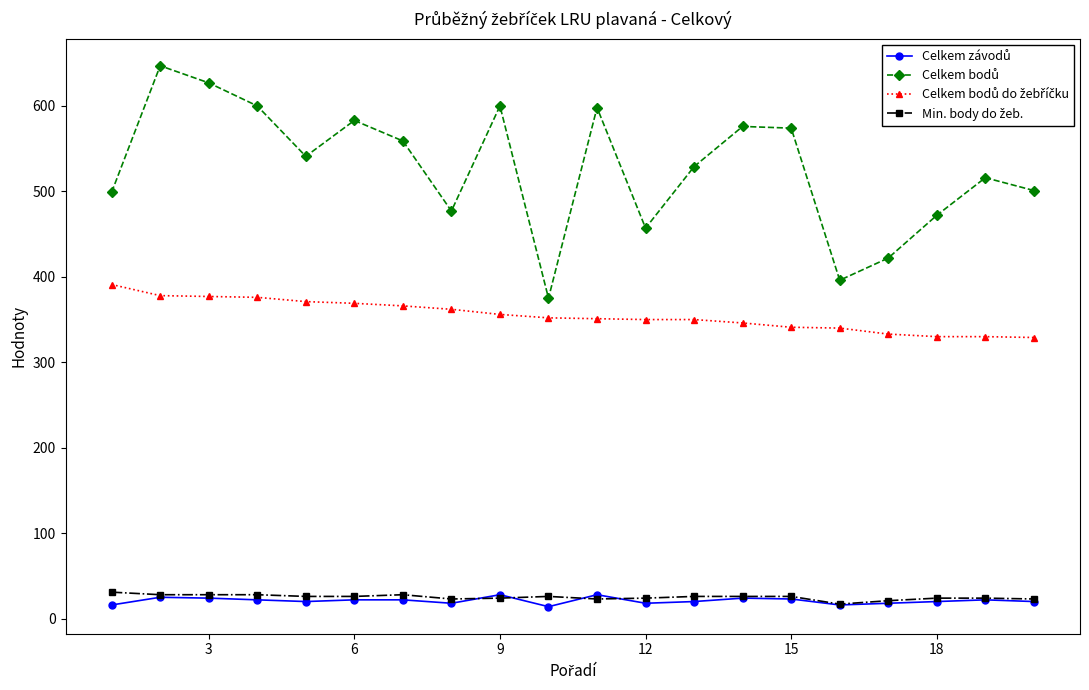

What is the greatest value displayed?

647